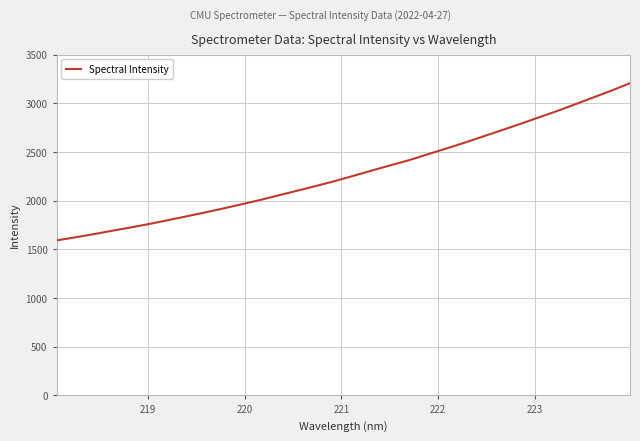

What is the maximum value shown in the chart?

3206.3